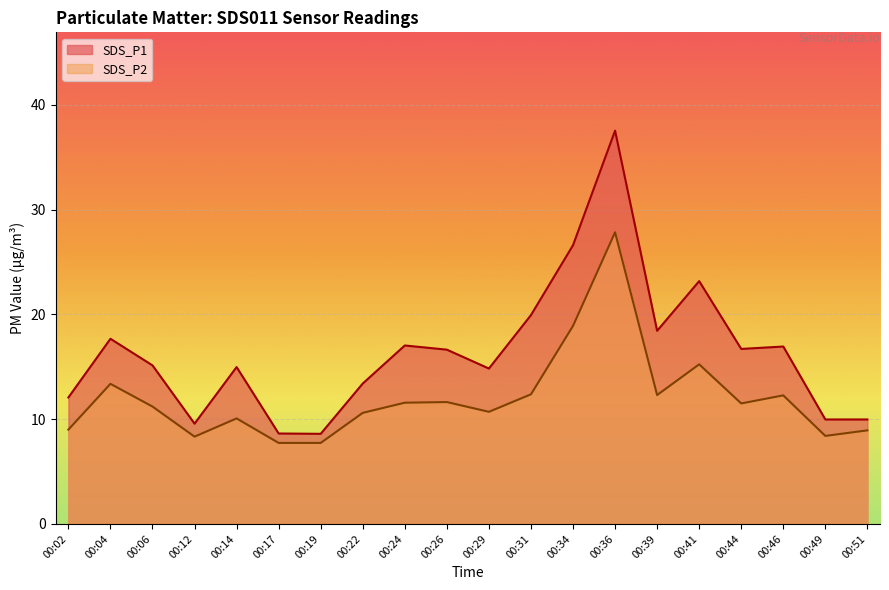

Which series changed the most between 00:19 and 00:34?

SDS_P1